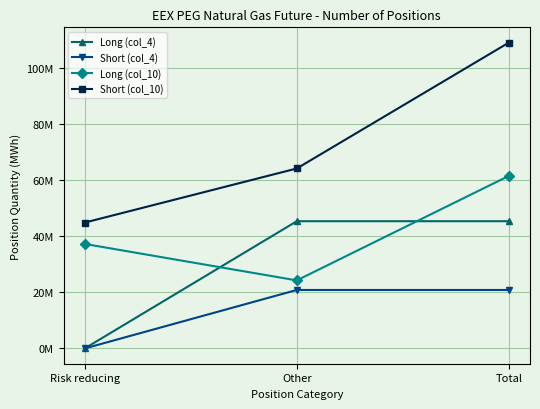

How many Short (col_10) values are between 44933751 and 109179650?

3